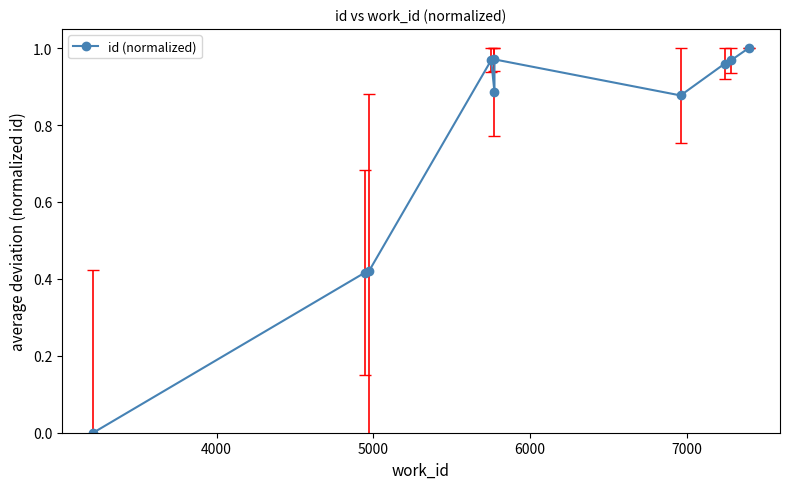

How many distinct data groups are displayed?

1